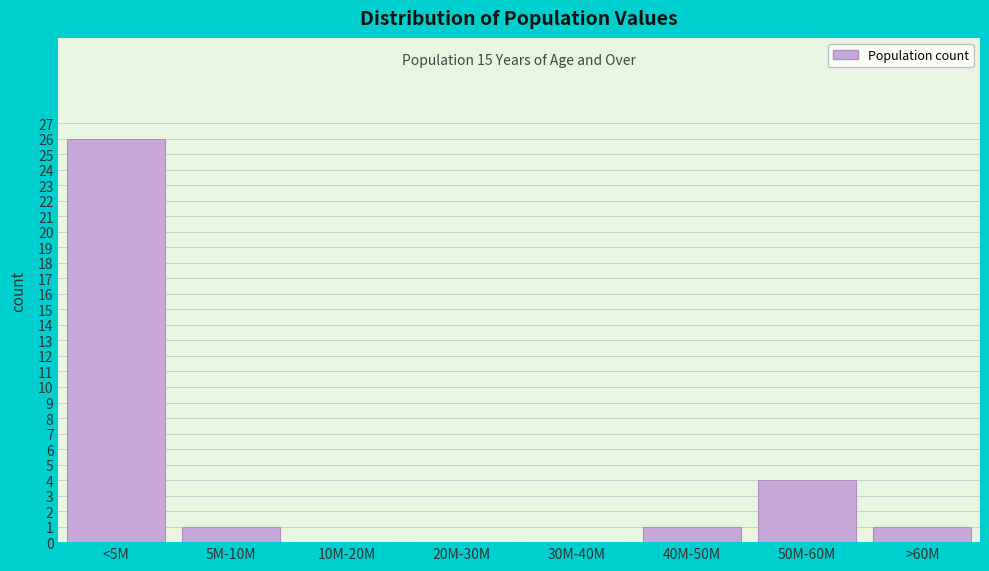

Reading right to left, extract all data points from this chart.

>60M=1	50M-60M=4	40M-50M=1	30M-40M=0	20M-30M=0	10M-20M=0	5M-10M=1	<5M=26